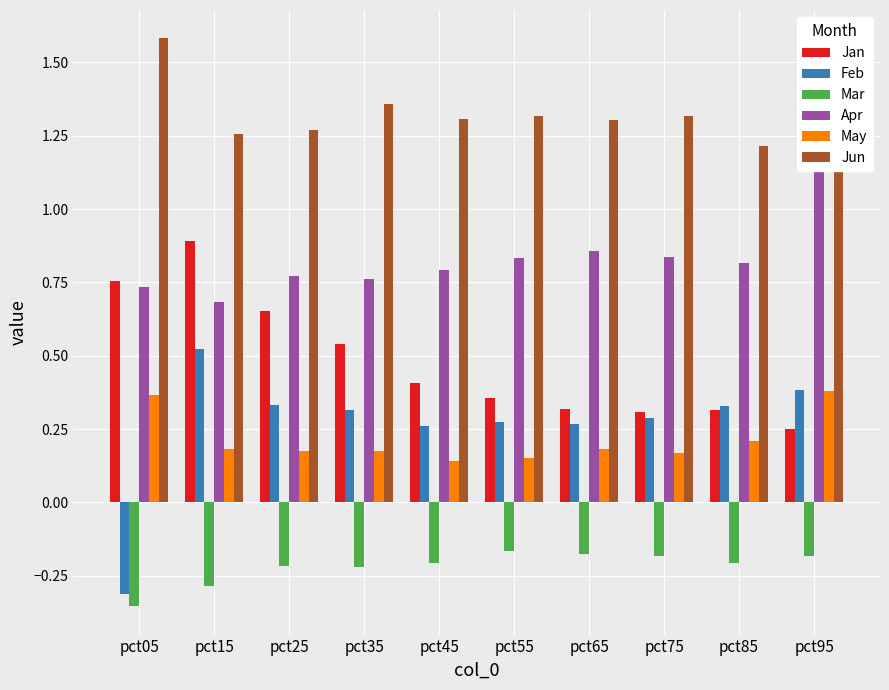

Which series has the largest total across all categories?

Jun